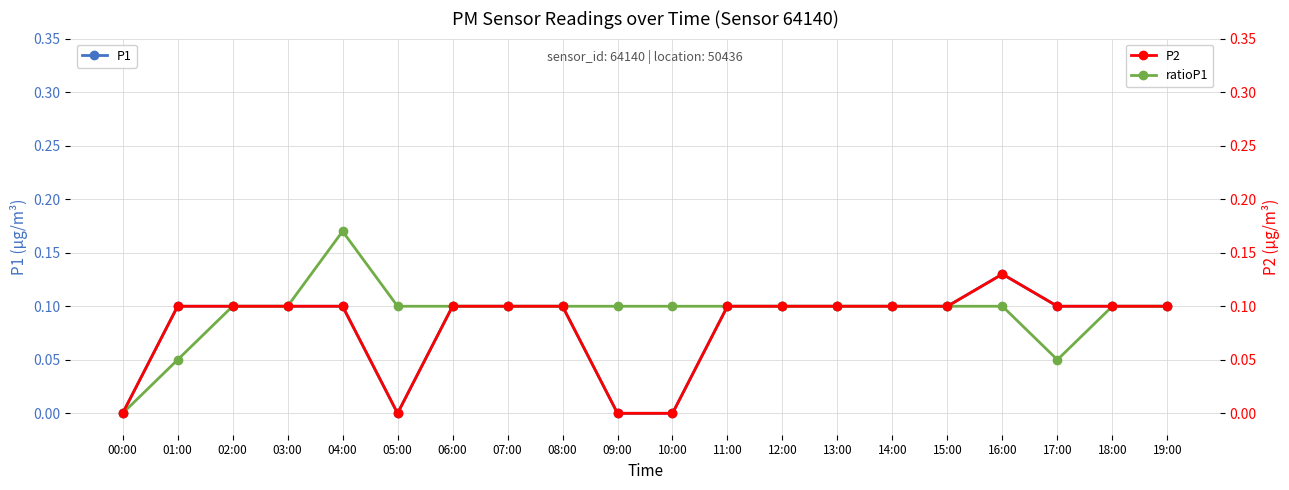

Read the P2 value at 11:00.

0.1